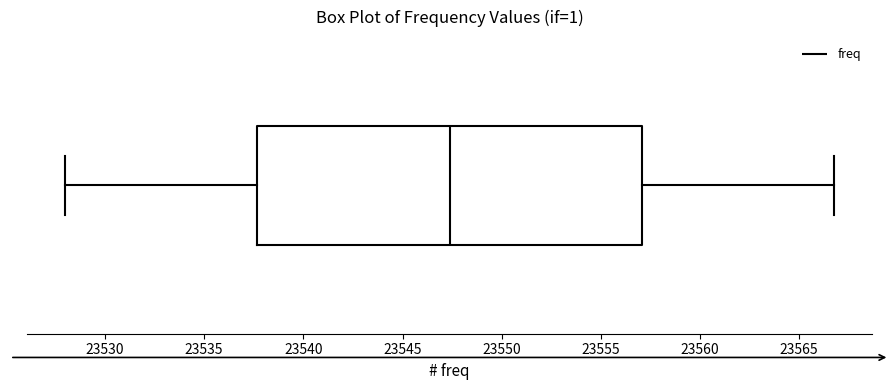

Where does the median line of the box sit on the x-axis? The values are not printed on the chart, so give them approximately, as read against the axis.

23547.5